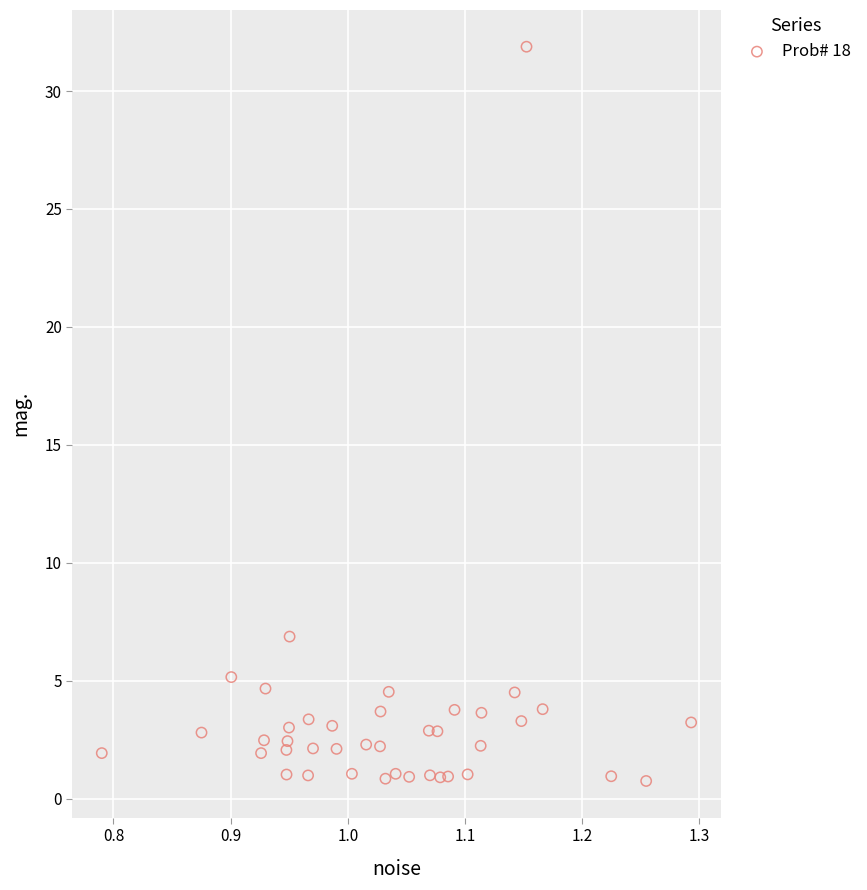

What Y value in the scatter plot is closest to 16?

6.9